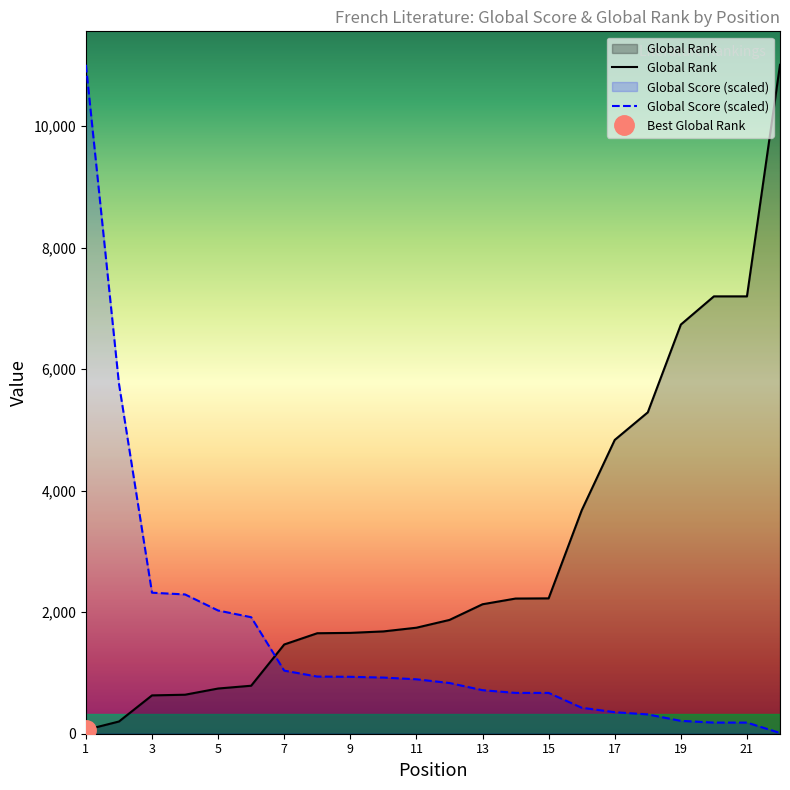

What is the average value of the Global Rank series?

2985.8